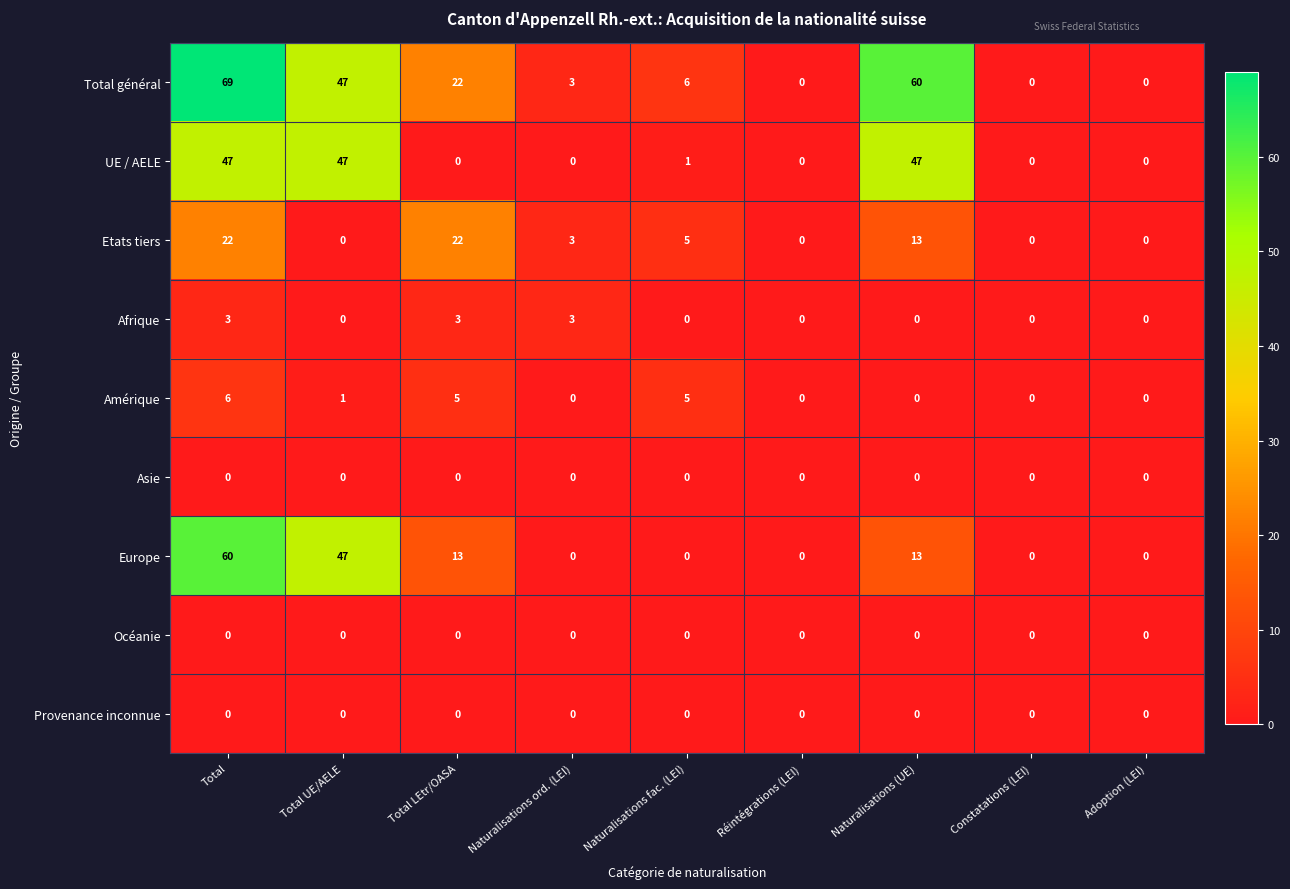

How many categories are shown in the chart?

9